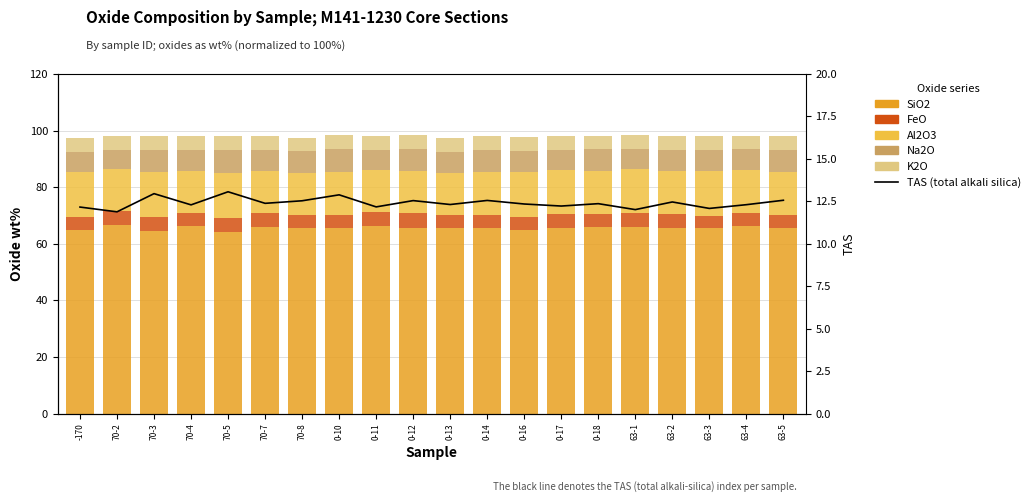

The value of Na2O at 0-17 is 7.3. True or false?

True